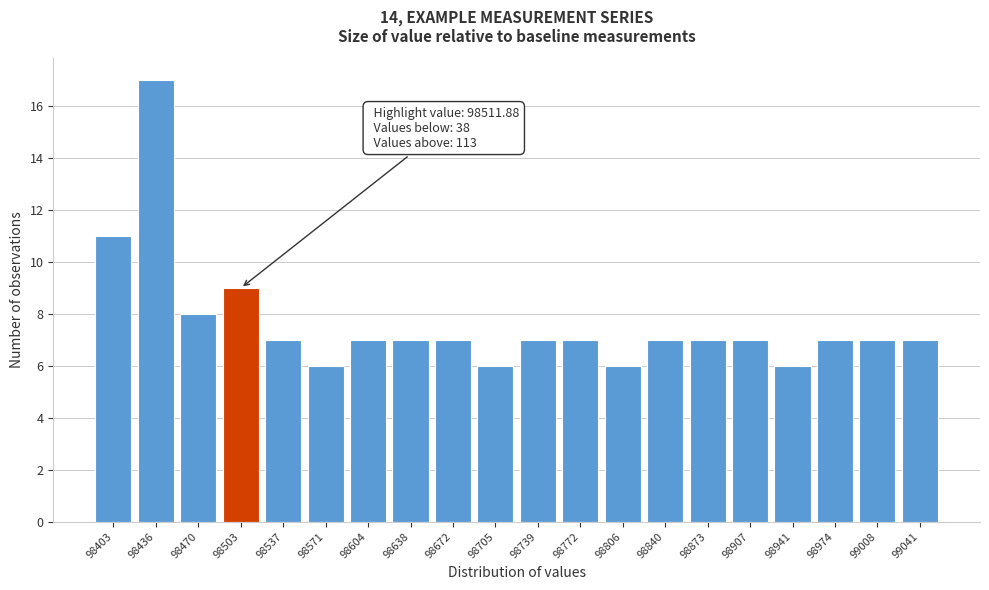

Reading left to right, transcribe all the data shown in this chart.

98403=11	98436=17	98470=8	98503=9	98537=7	98571=6	98604=7	98638=7	98672=7	98705=6	98739=7	98772=7	98806=6	98840=7	98873=7	98907=7	98941=6	98974=7	99008=7	99041=7